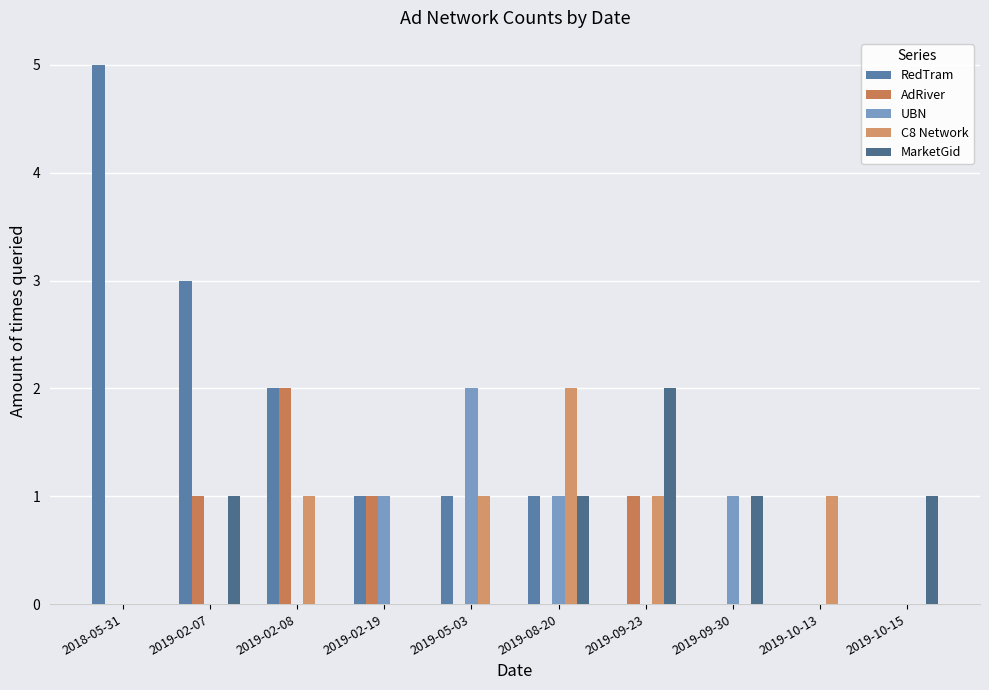

Count the number of data series in this chart.

5